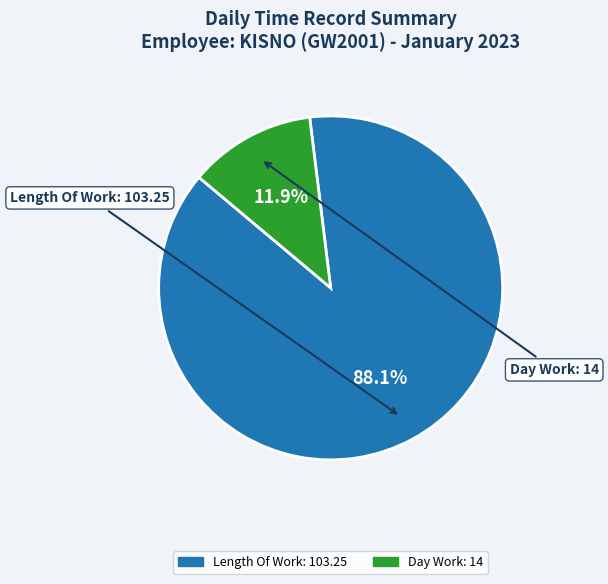

Is there any slice that represents more than half of the pie?

Yes